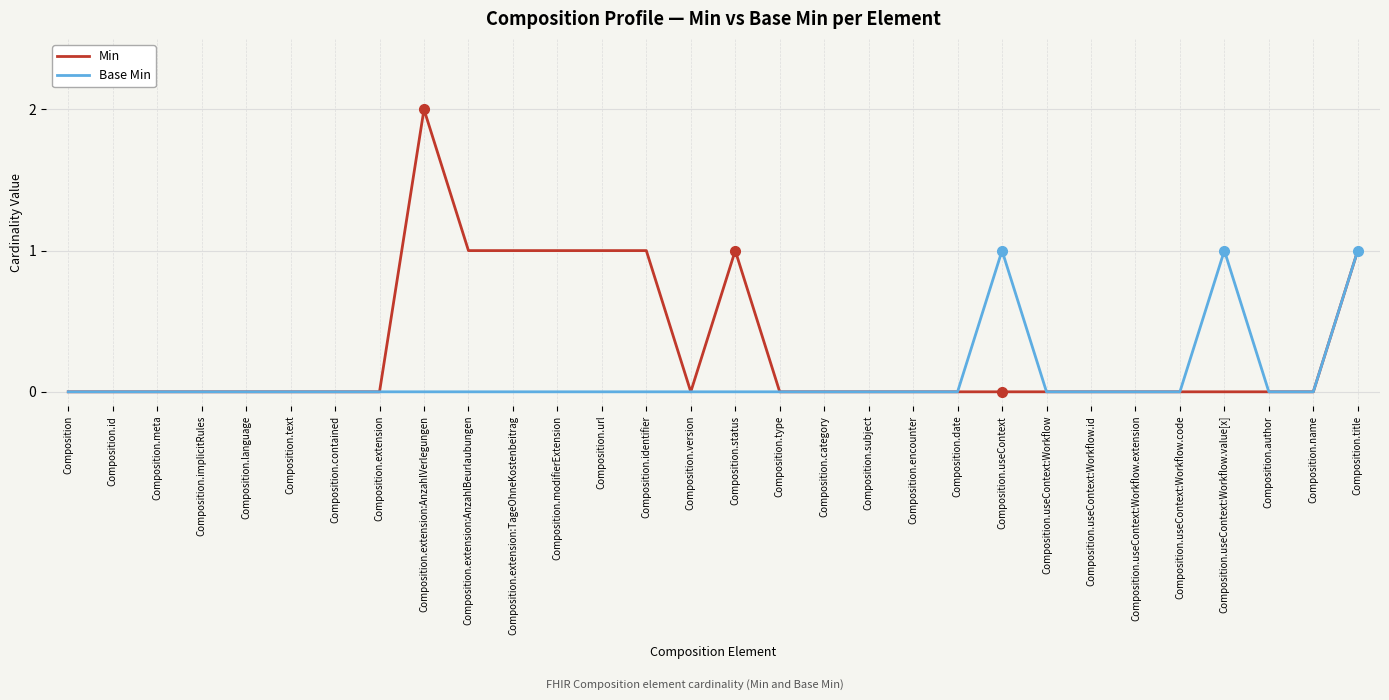

Which series has the widest spread of values?

Min